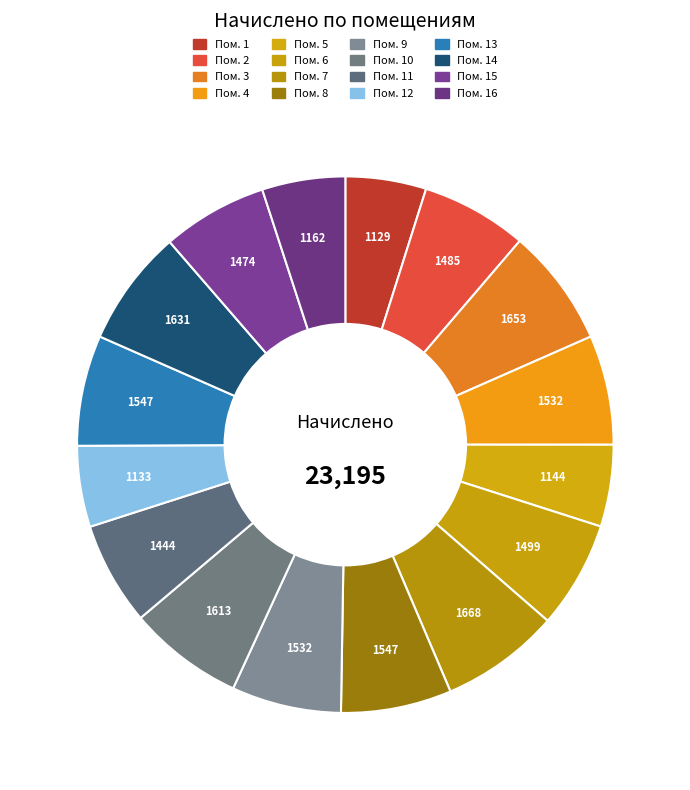

Is there any slice that represents more than half of the pie?

No